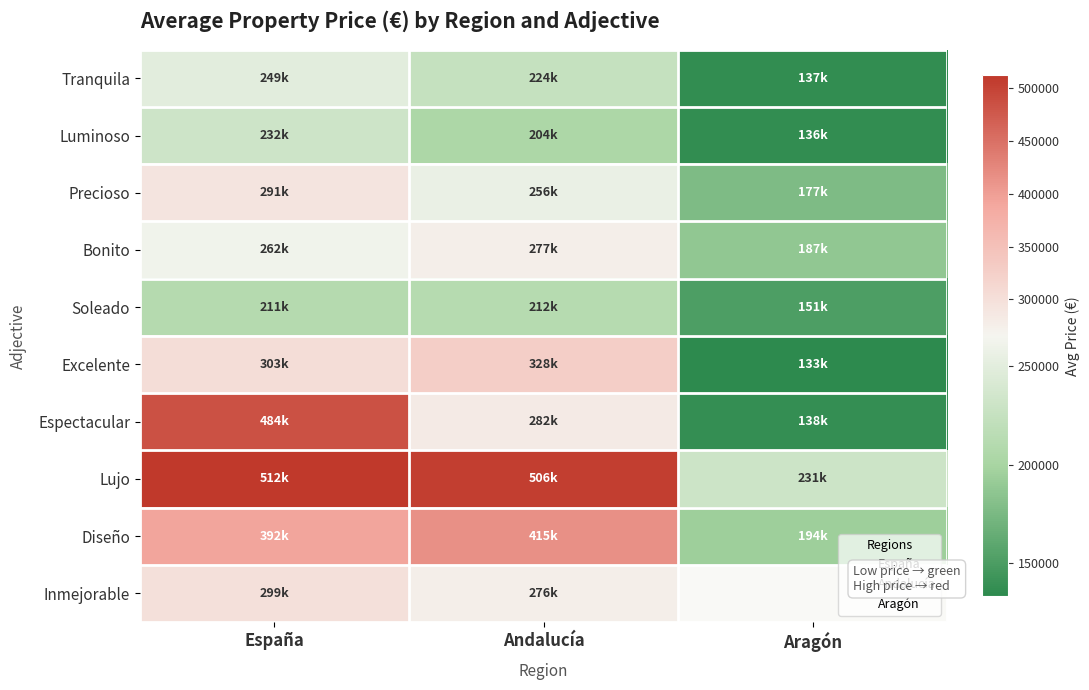

What is the average value of the Excelente series?

254660.3